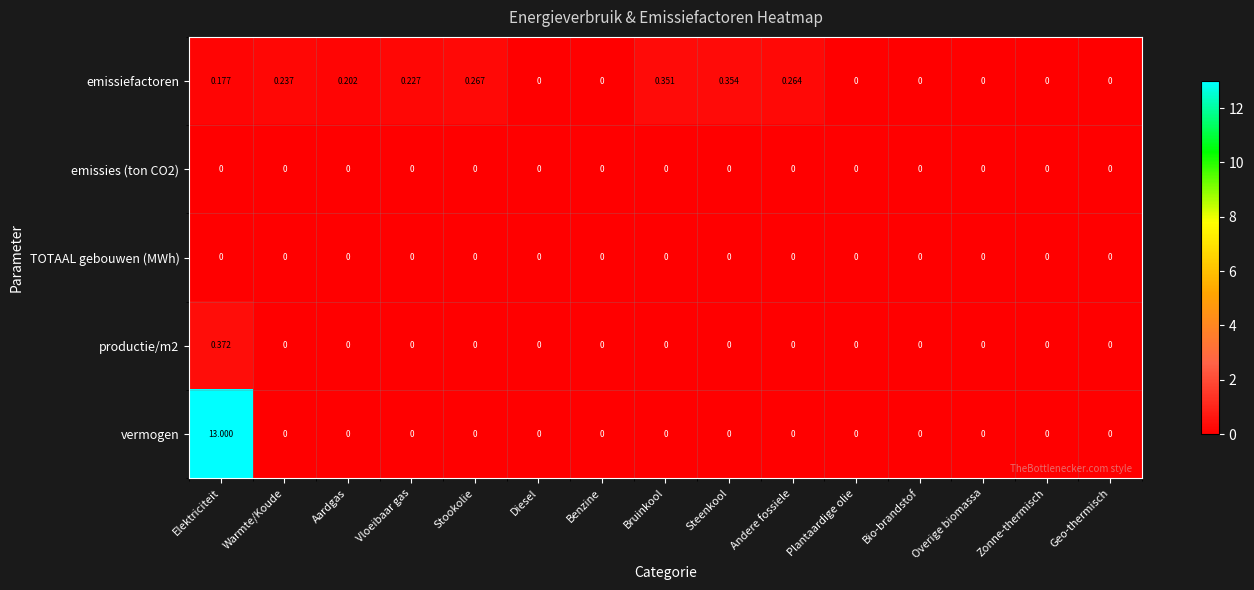

Which label corresponds to the largest value in the chart?

Elektriciteit